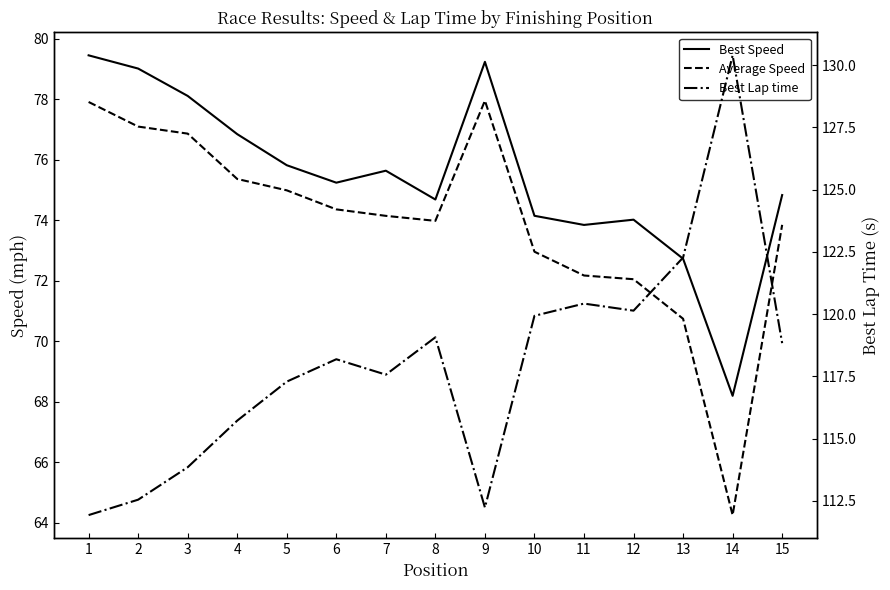

In Best Speed, how many points are higher than both neighbors (excluding endpoints)?

3